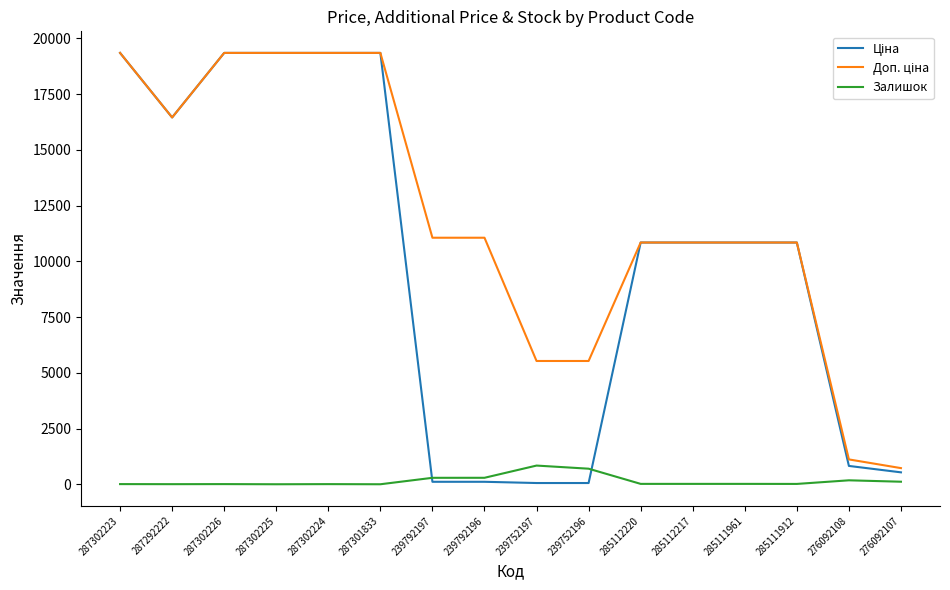

What is the highest value of the Залишок series?

838.0